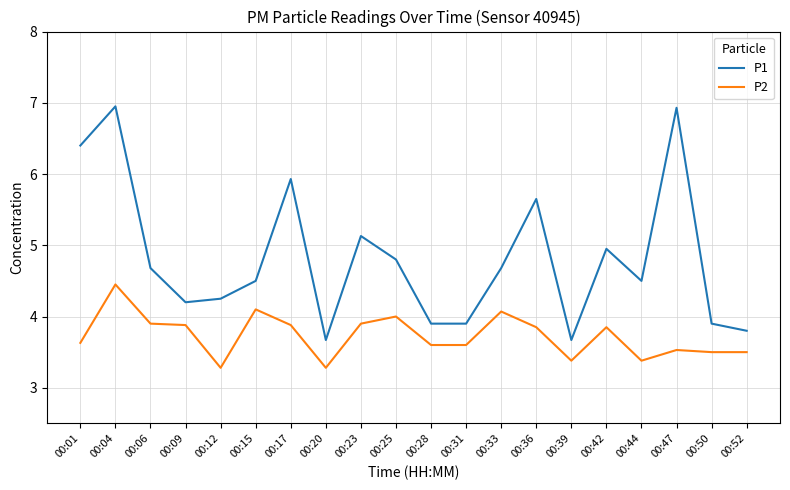

What is the minimum value for P1?

3.7